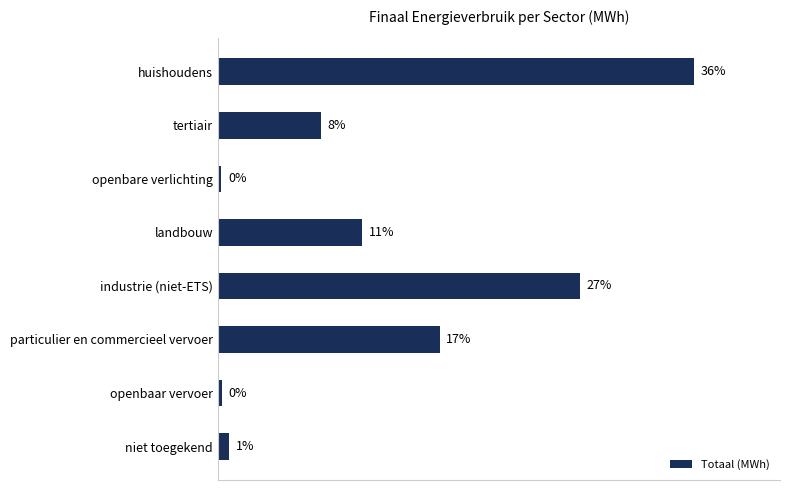

Are the bars horizontal?

Yes